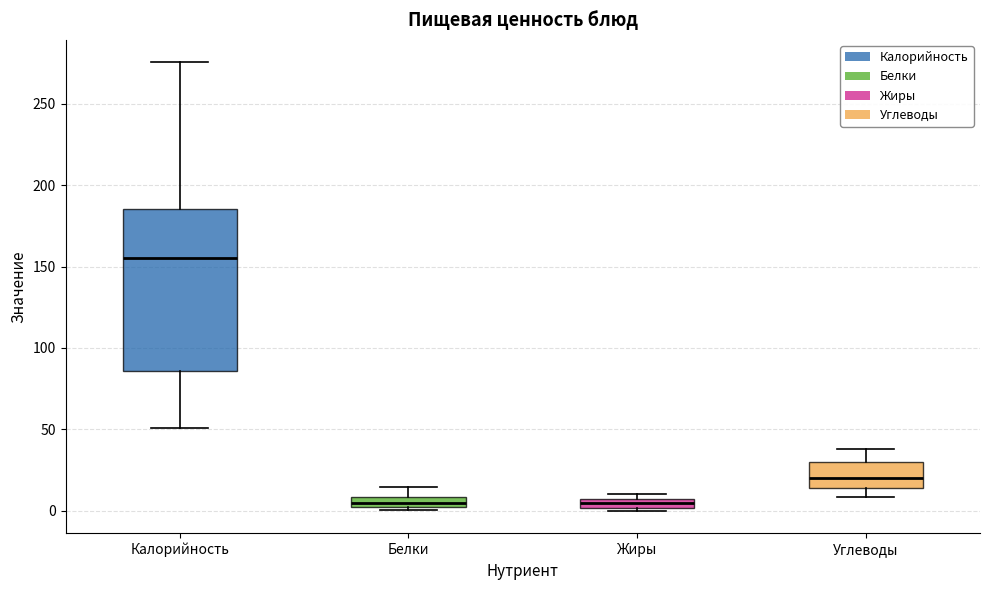

Comparing the boxes themselves (not the whiskers), which one is the tallest?

Калорийность